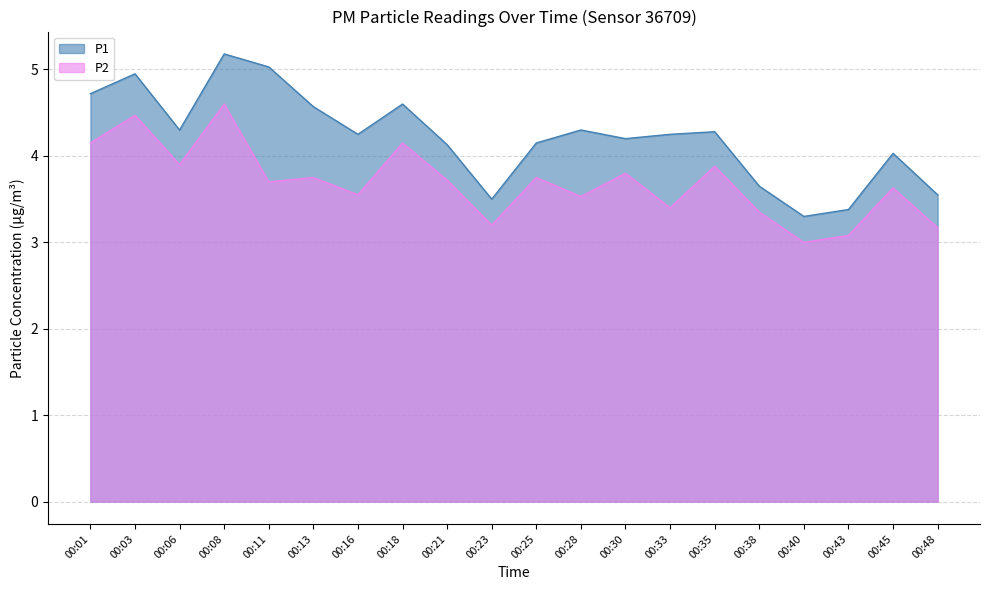

What are all the series names shown in the legend?

P1, P2